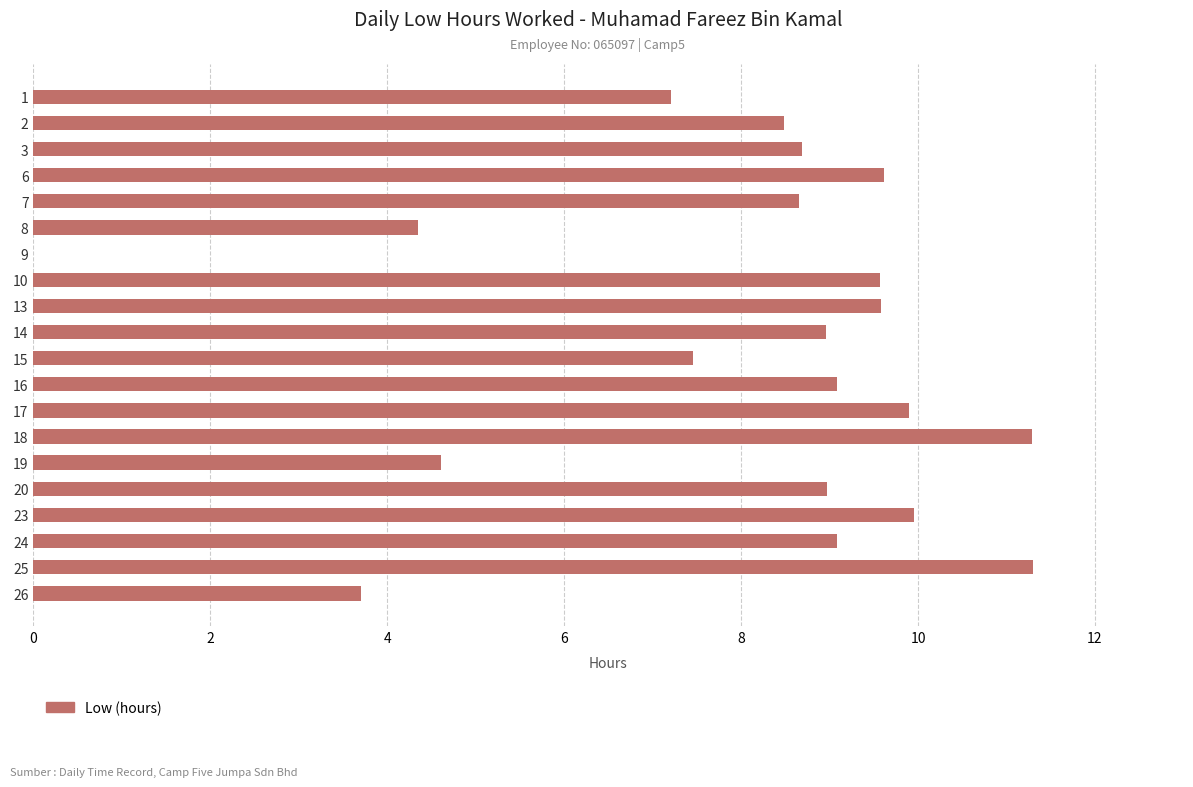

Read the value at 7.

8.7